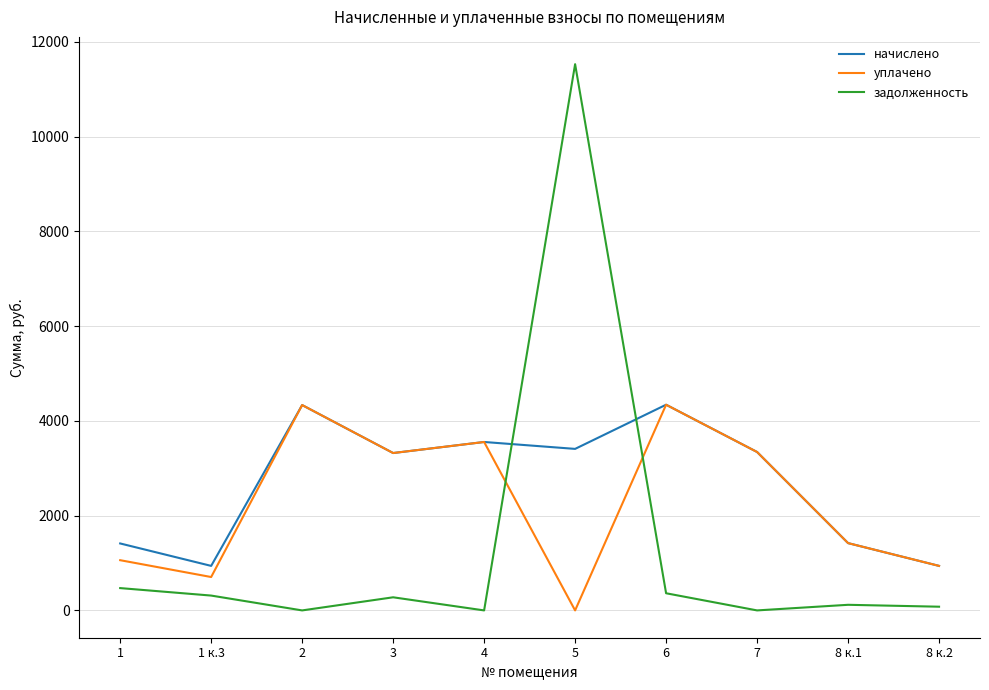

What is the highest value of the уплачено series?

4340.9